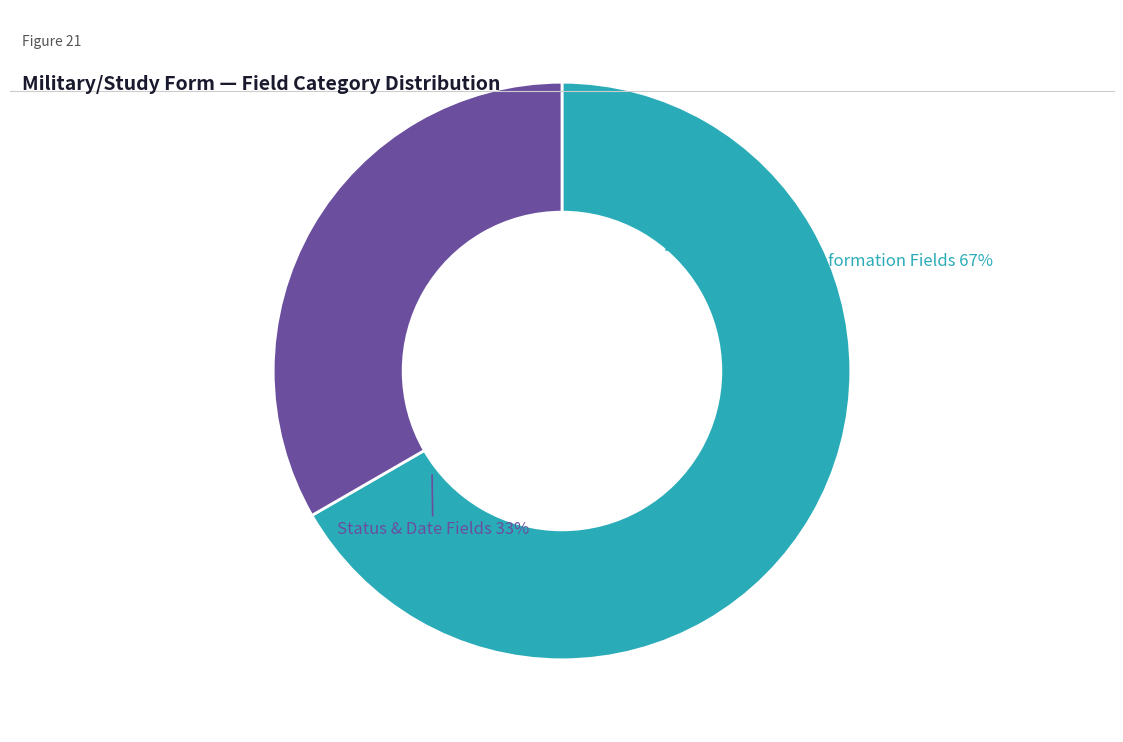

True or false: E-mail accounts for 16% of the total.

False